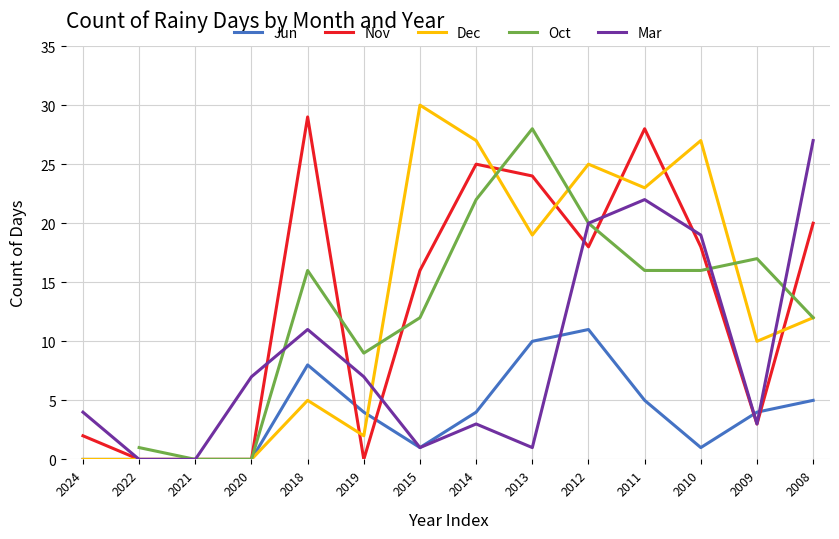

Does the chart display data point markers on the line(s)?

No